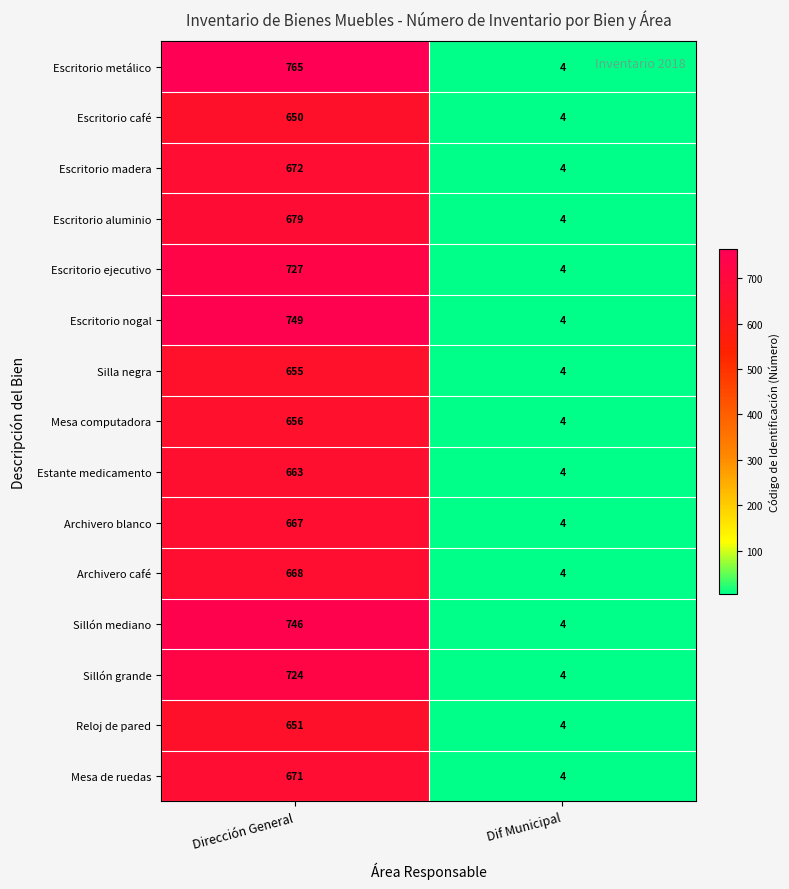

Reading right to left, extract all data points from this chart.

Escritorio metálico: Dif Municipal=4	Dirección General=765
Escritorio café: Dif Municipal=4	Dirección General=650
Escritorio madera: Dif Municipal=4	Dirección General=672
Escritorio aluminio: Dif Municipal=4	Dirección General=679
Escritorio ejecutivo: Dif Municipal=4	Dirección General=727
Escritorio nogal: Dif Municipal=4	Dirección General=749
Silla negra: Dif Municipal=4	Dirección General=655
Mesa computadora: Dif Municipal=4	Dirección General=656
Estante medicamento: Dif Municipal=4	Dirección General=663
Archivero blanco: Dif Municipal=4	Dirección General=667
Archivero café: Dif Municipal=4	Dirección General=668
Sillón mediano: Dif Municipal=4	Dirección General=746
Sillón grande: Dif Municipal=4	Dirección General=724
Reloj de pared: Dif Municipal=4	Dirección General=651
Mesa de ruedas: Dif Municipal=4	Dirección General=671